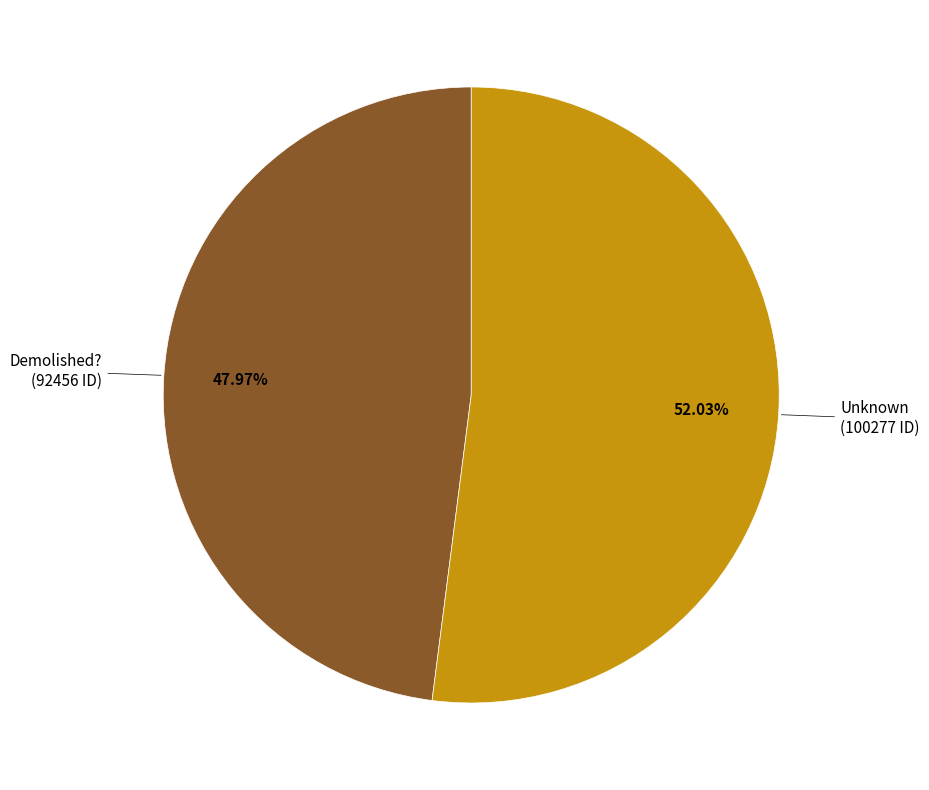

To the nearest percent, what is the difference between the largest and smallest slice percentages?

4%